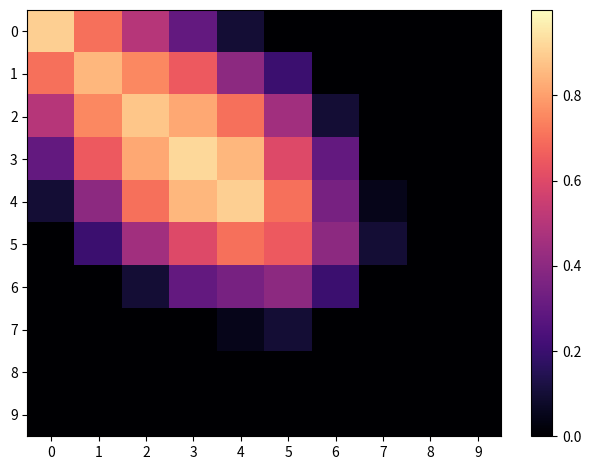

Reading right to left, transcribe all the data shown in this chart.

0: 9=0.0	8=0.0	7=0.0	6=0.0	5=0.0	4=0.1	3=0.3	2=0.5	1=0.7	0=0.9
1: 9=0.0	8=0.0	7=0.0	6=0.0	5=0.2	4=0.4	3=0.7	2=0.8	1=0.8	0=0.7
2: 9=0.0	8=0.0	7=0.0	6=0.1	5=0.5	4=0.7	3=0.8	2=0.9	1=0.8	0=0.5
3: 9=0.0	8=0.0	7=0.0	6=0.3	5=0.6	4=0.8	3=0.9	2=0.8	1=0.7	0=0.3
4: 9=0.0	8=0.0	7=0.1	6=0.3	5=0.7	4=0.9	3=0.8	2=0.7	1=0.4	0=0.1
5: 9=0.0	8=0.0	7=0.1	6=0.4	5=0.7	4=0.7	3=0.6	2=0.5	1=0.2	0=0.0
6: 9=0.0	8=0.0	7=0.0	6=0.2	5=0.4	4=0.3	3=0.3	2=0.1	1=0.0	0=0.0
7: 9=0.0	8=0.0	7=0.0	6=0.0	5=0.1	4=0.1	3=0.0	2=0.0	1=0.0	0=0.0
8: 9=0.0	8=0.0	7=0.0	6=0.0	5=0.0	4=0.0	3=0.0	2=0.0	1=0.0	0=0.0
9: 9=0.0	8=0.0	7=0.0	6=0.0	5=0.0	4=0.0	3=0.0	2=0.0	1=0.0	0=0.0